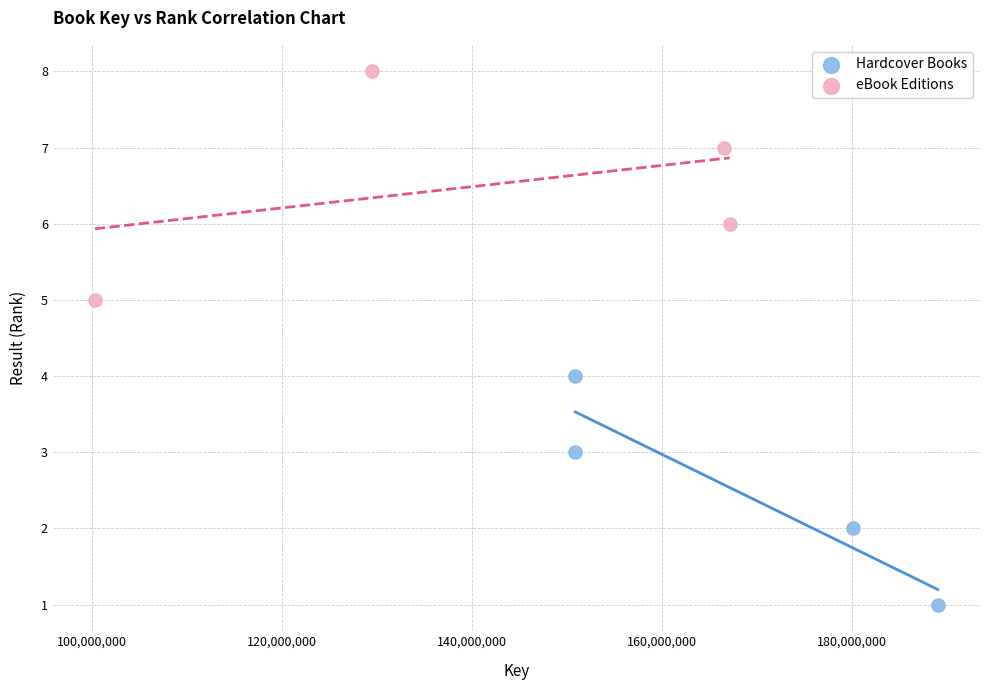

Which series reaches the maximum Y coordinate?

eBook Editions